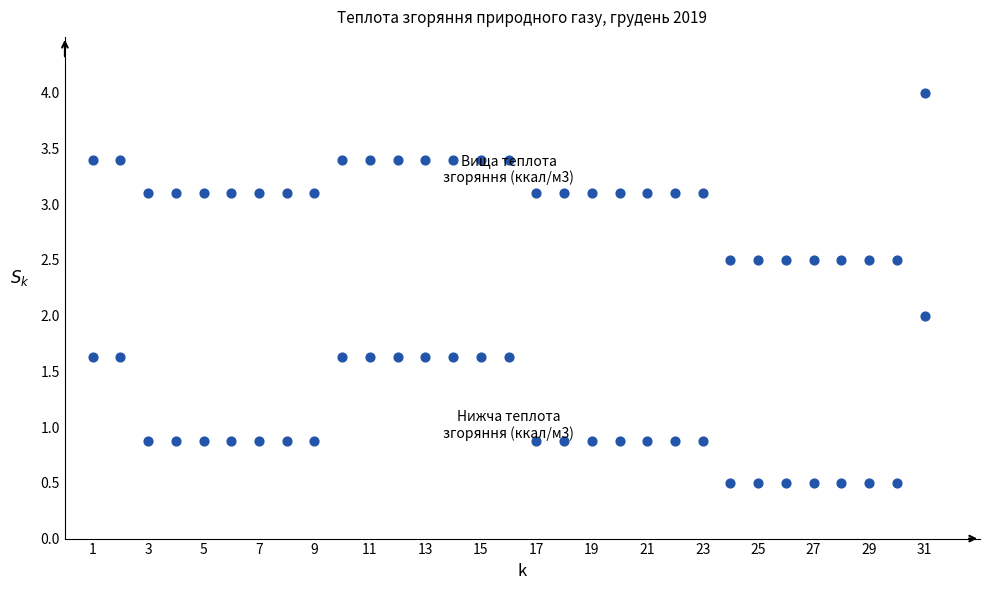

Count the number of points in this scatter plot.

62